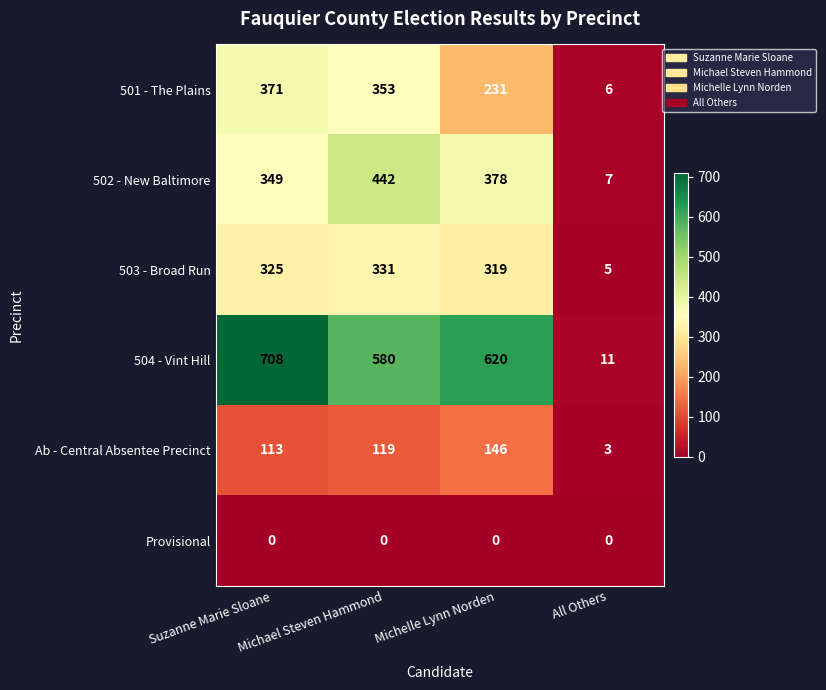

Where is 503 - Broad Run nearest to the value 168?

Michelle Lynn Norden